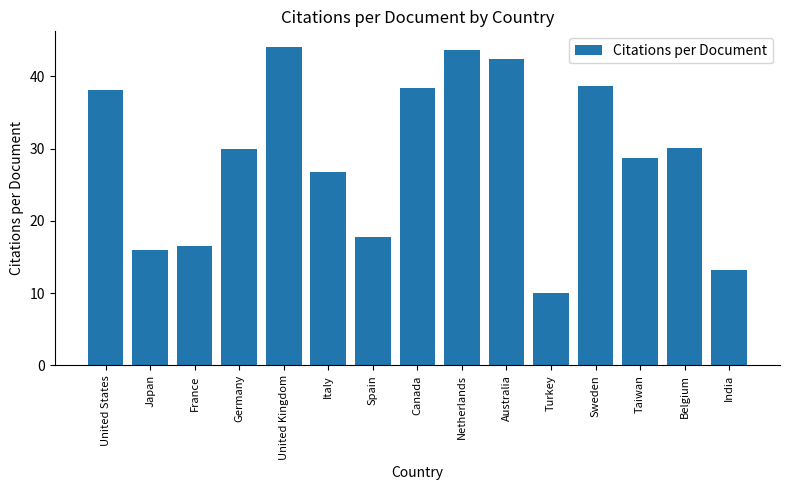

What is the value of the 6th bar from the left?

26.8